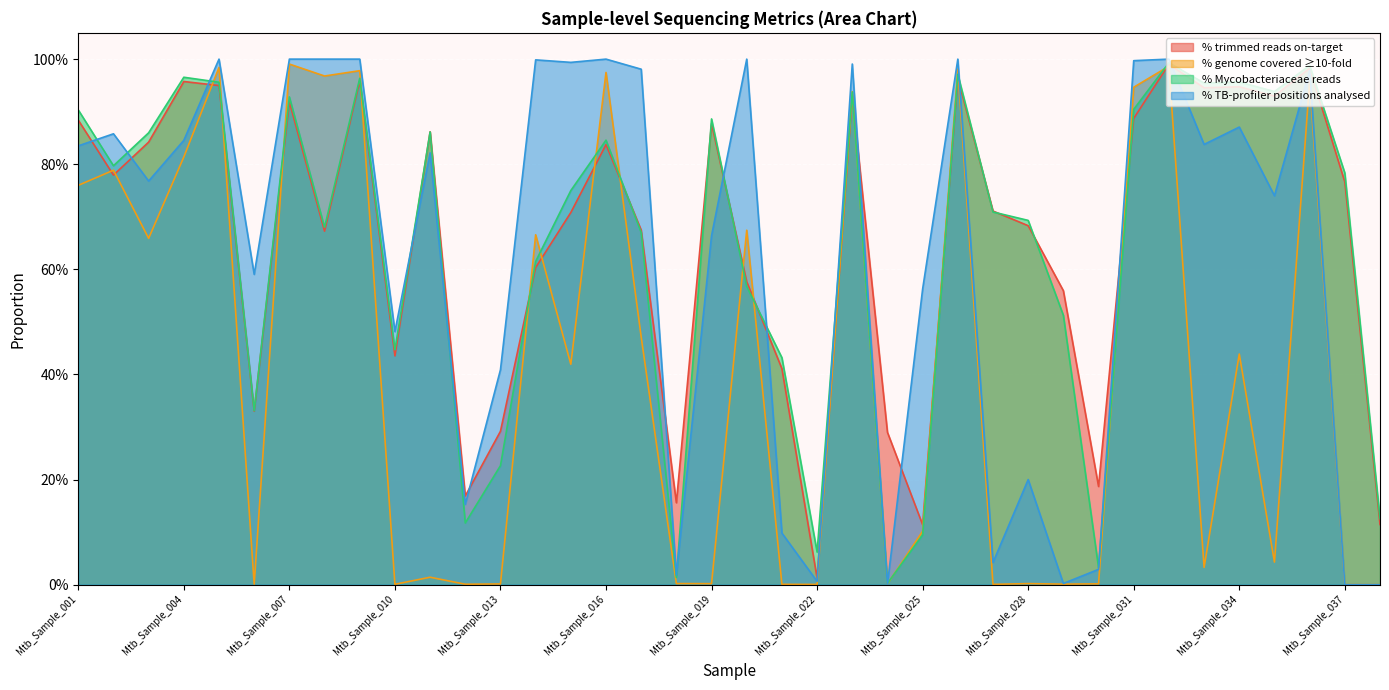

What is the value of the % Mycobacteriaceae reads point at the 32nd from the left?

1.0